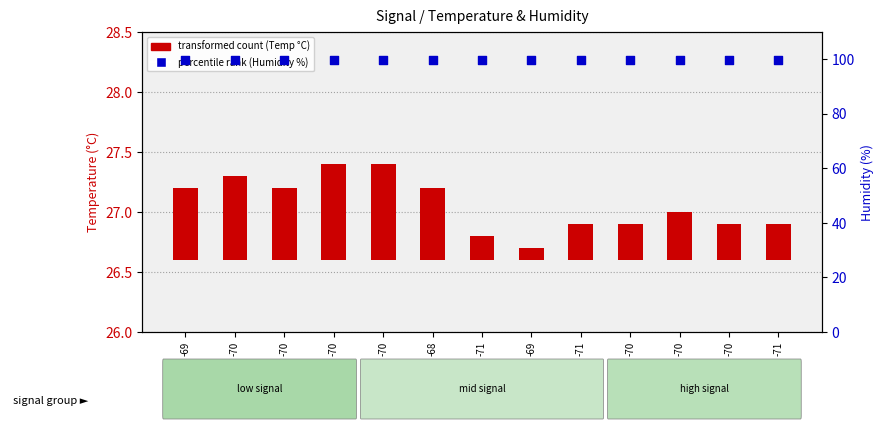

Is the value of transformed count (Temp) at -71 greater than the value of percentile rank (Humidity) at -70?

No